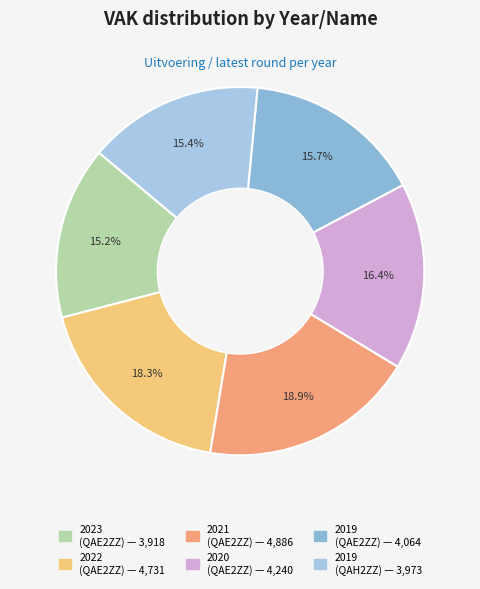

Rank the categories by value from highest to lowest.

2021 (QD0-1QAE2ZZ-WT), 2022 (QD0-1QAE2ZZ-WT), 2020 (QD0-1QAE2ZZ-WT), 2019 (QD0-1QAE2ZZ-WT), 2019 (QD0-1QAH2ZZ-WT), 2023 (QD0-1QAE2ZZ-WT)